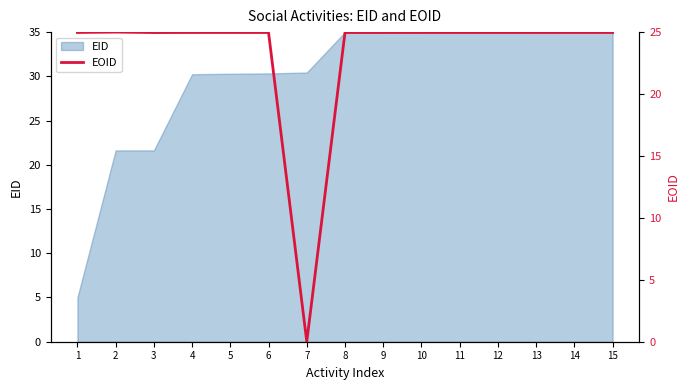

How many interior local peaks (higher than both neighbors) does the data have?

2